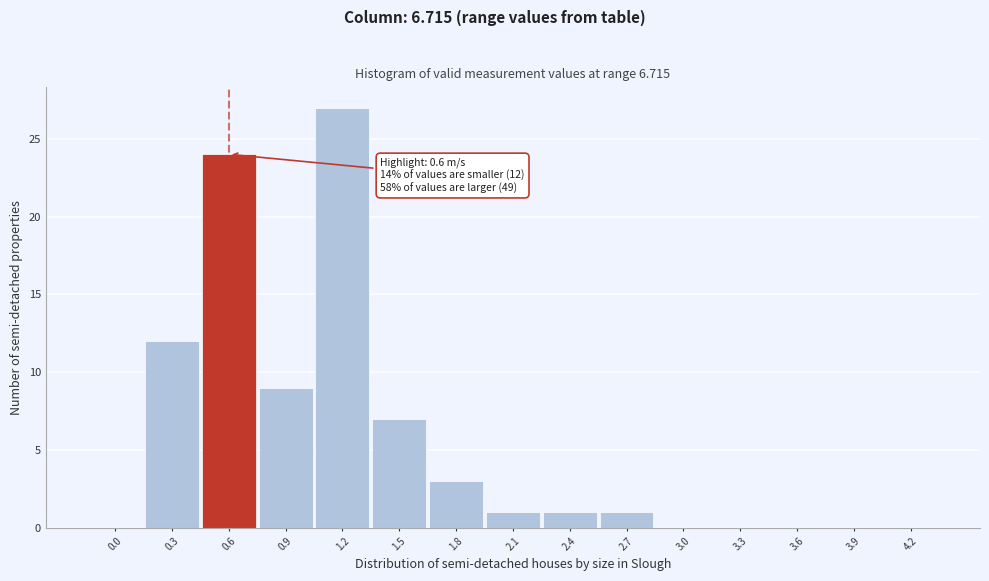

Reading left to right, list all the values displayed in this chart.

0.0=0	0.3=12	0.6=24	0.9=9	1.2=27	1.5=7	1.8=3	2.1=1	2.4=1	2.7=1	3.0=0	3.3=0	3.6=0	3.9=0	4.2=0